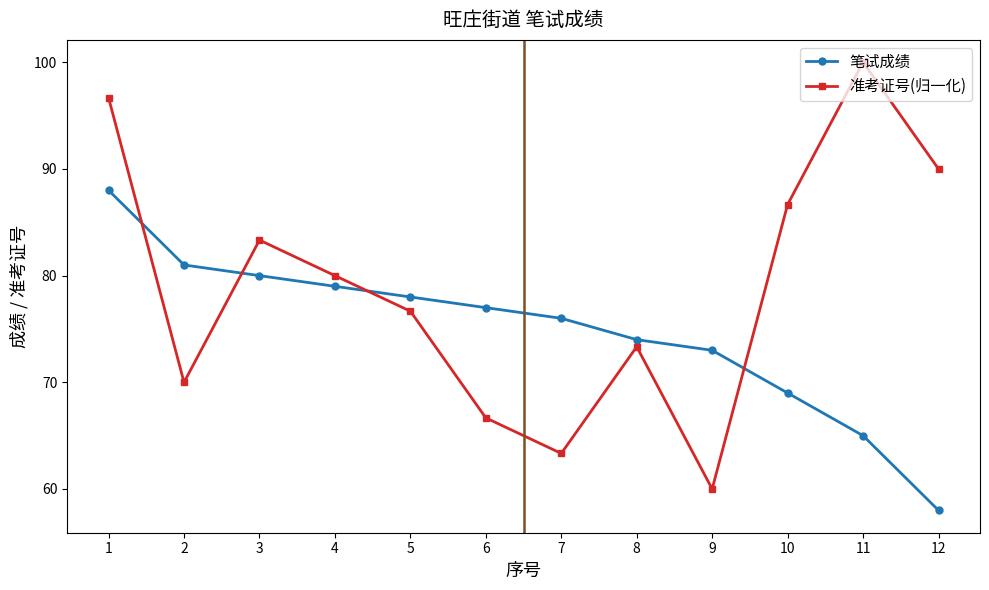

Rank the series by their average value, from lowest to highest.

笔试成绩, 准考证号(归一化)